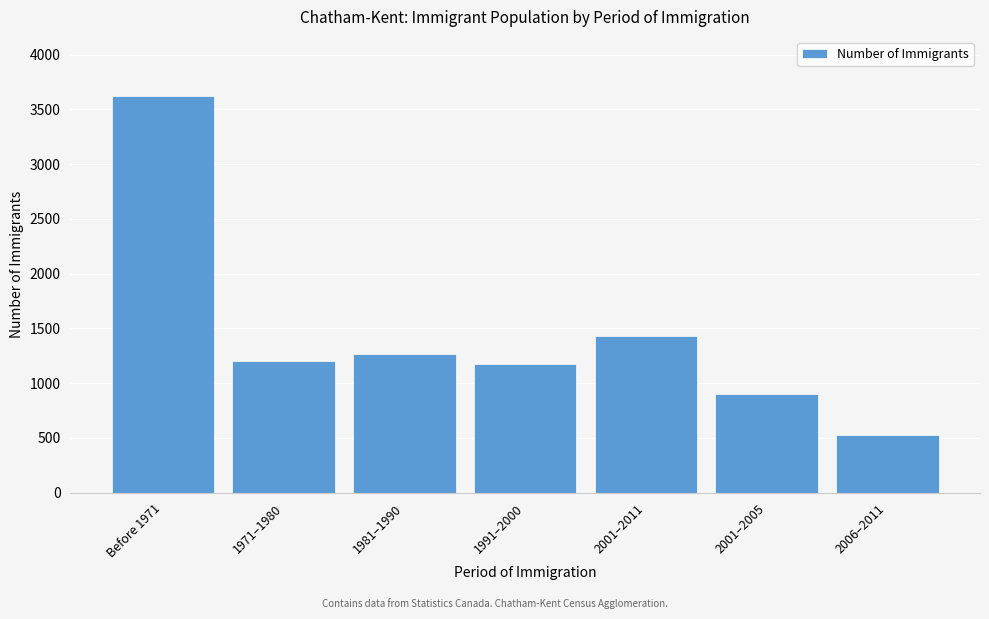

Reading left to right, what are all the values shown in this chart?

3620	1200	1270	1175	1435	905	530